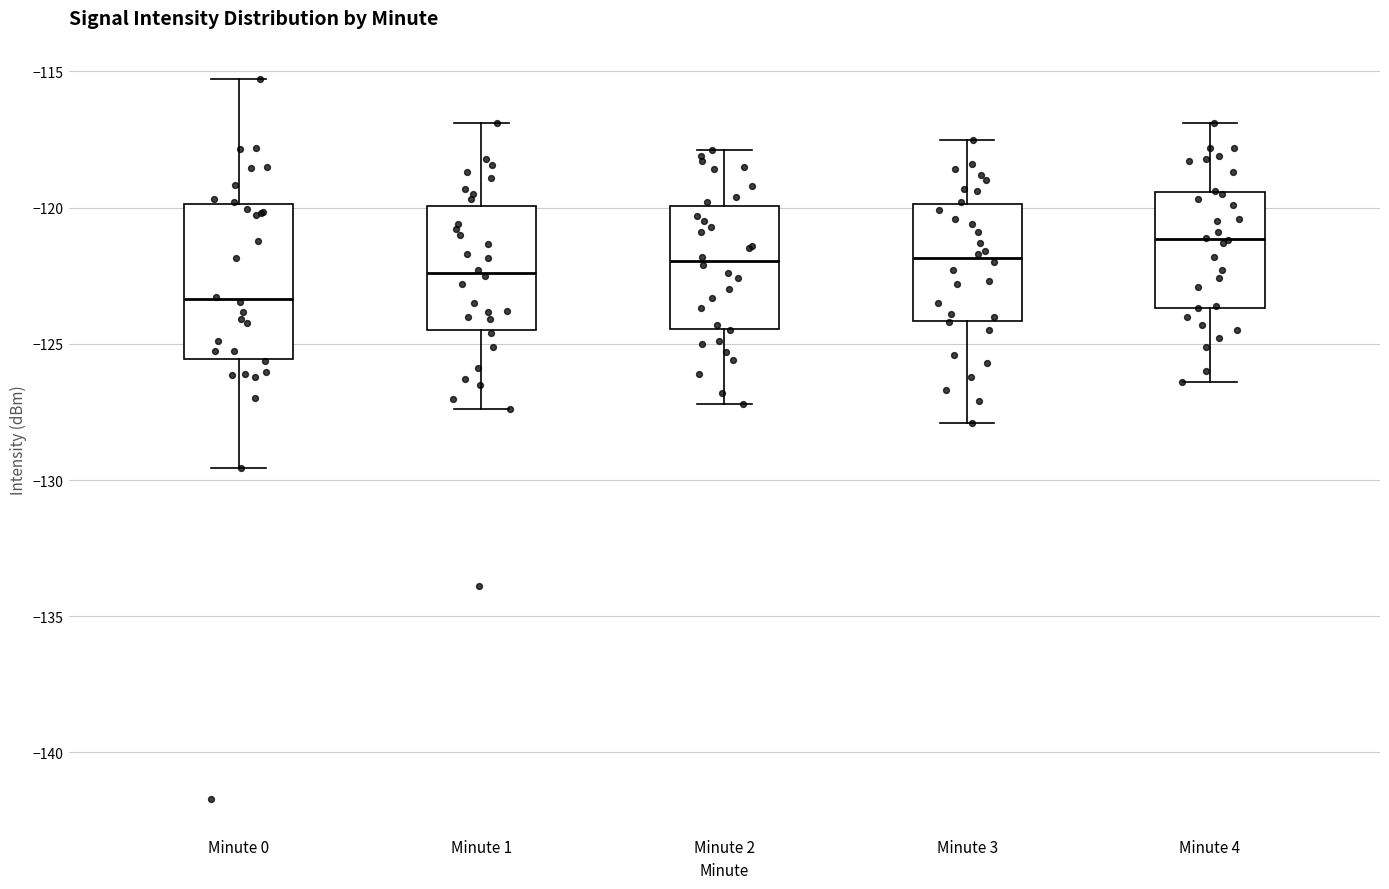

Where does the median line of the box for Minute 0 sit on the y-axis? The values are not printed on the chart, so give them approximately, as read against the axis.

-123.5